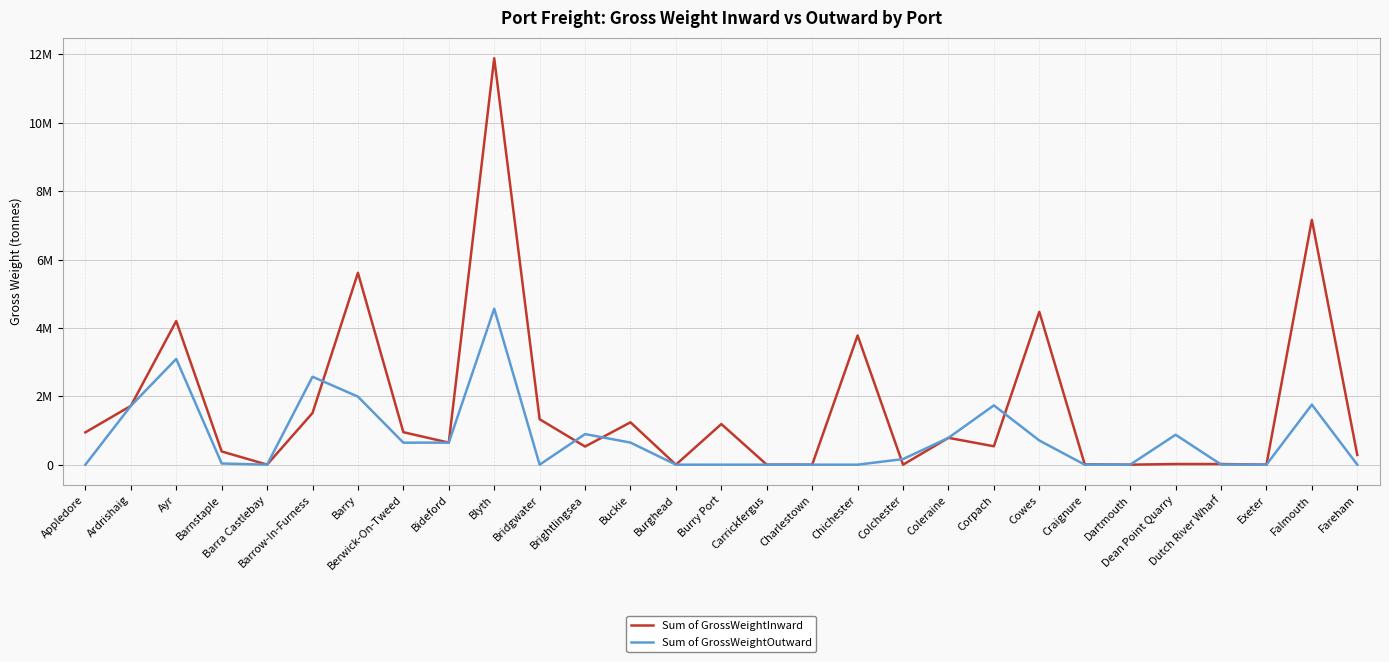

At which label is Sum of GrossWeightOutward closest to 2281547?

Barry